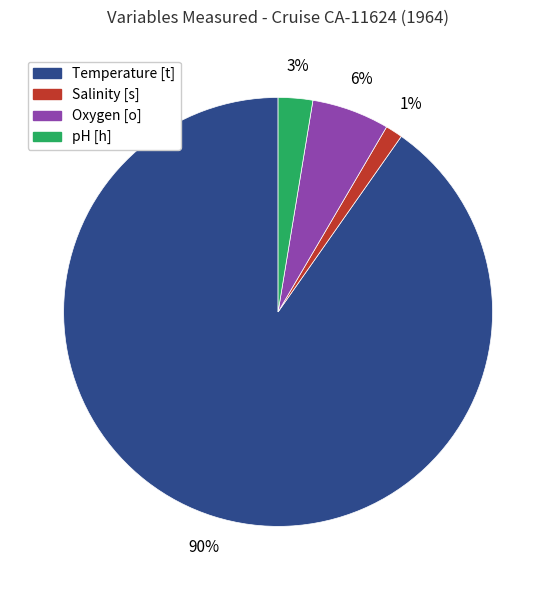

Count the number of slices in the pie.

4